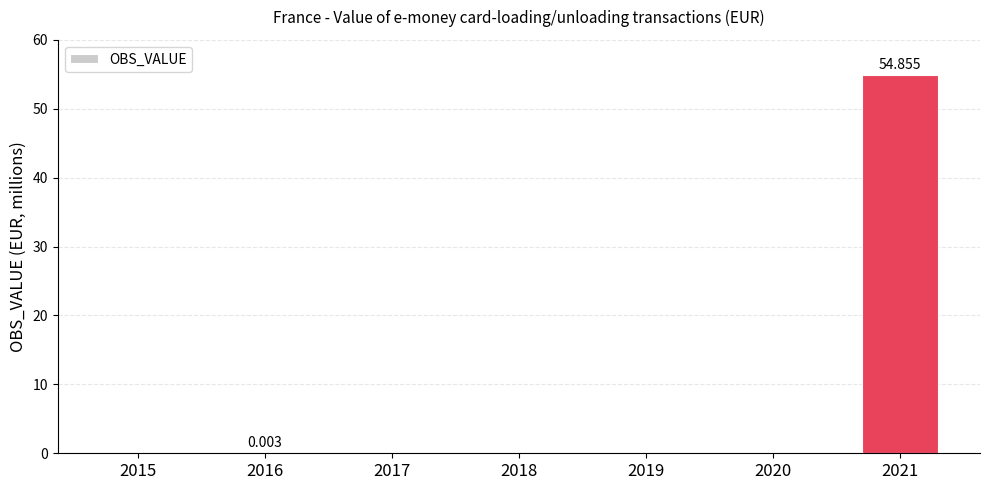

Does the chart contain stacked bars?

No